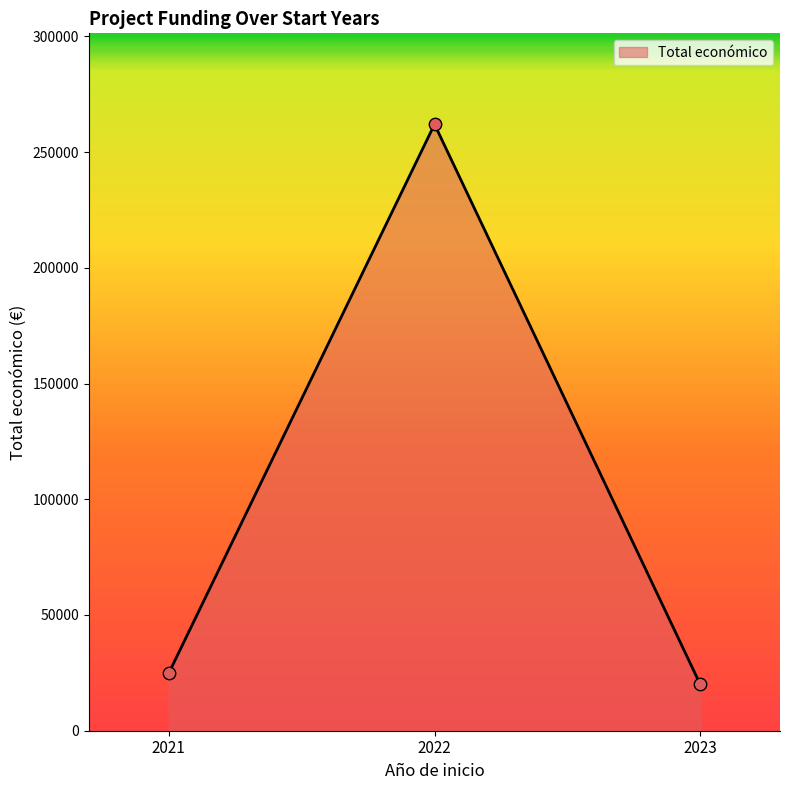

Approximately how many times larger is the value at 2023 compared to 2022?

0.1